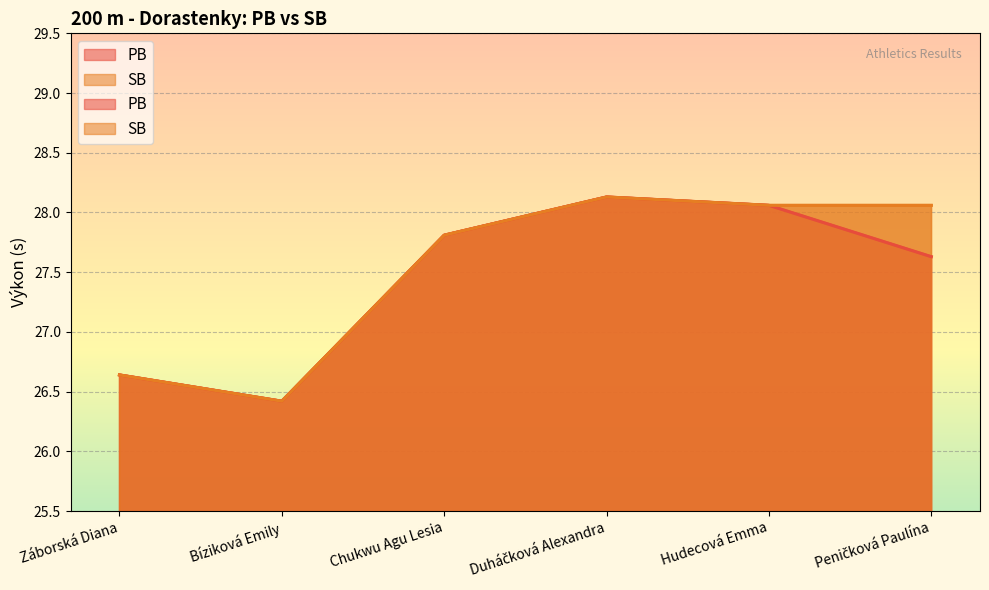

What position from the right is Duháčková Alexandra?

3